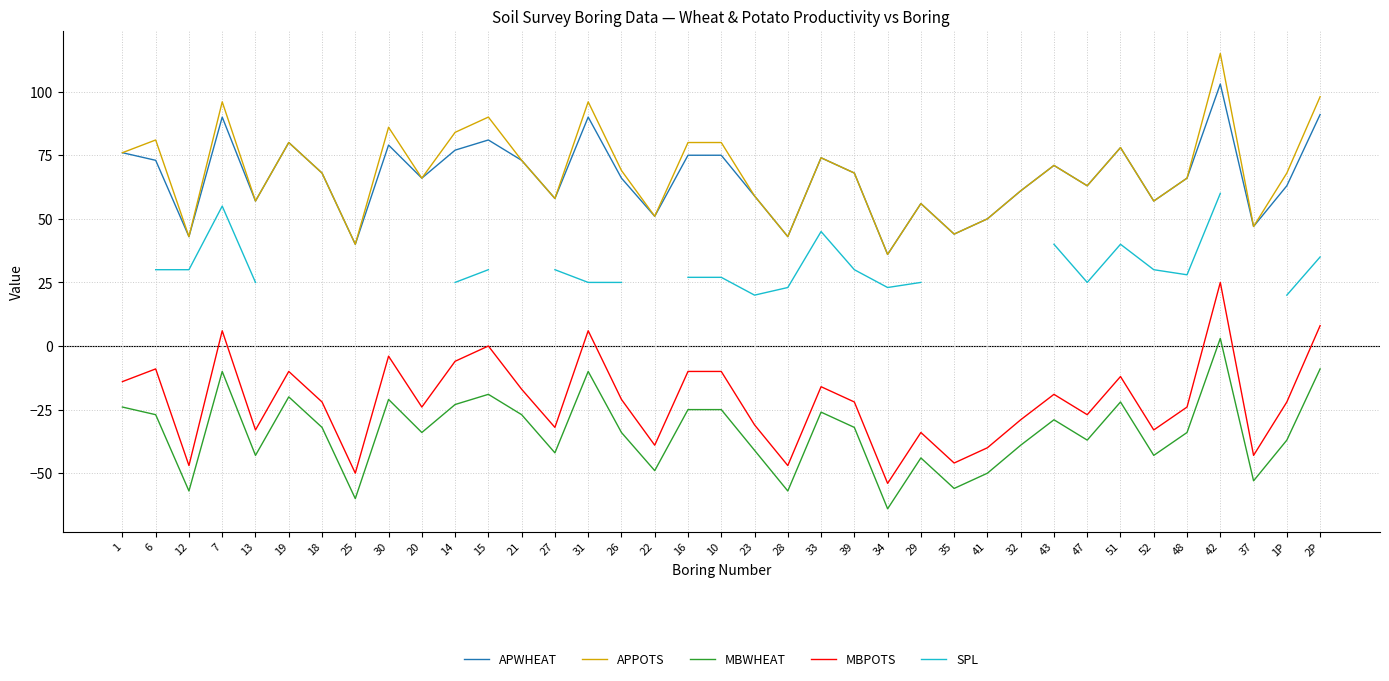

What is the label of the 21st point from the left?

28